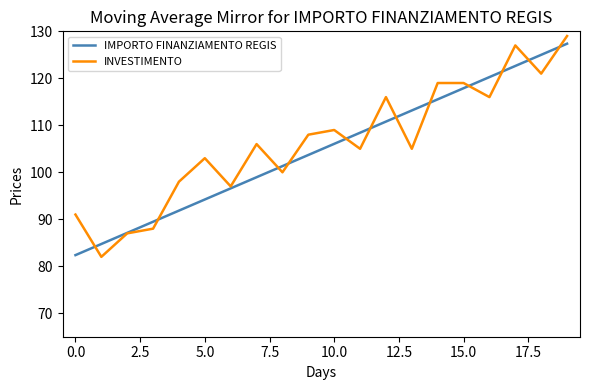

What is the maximum value shown in the chart?

129.0